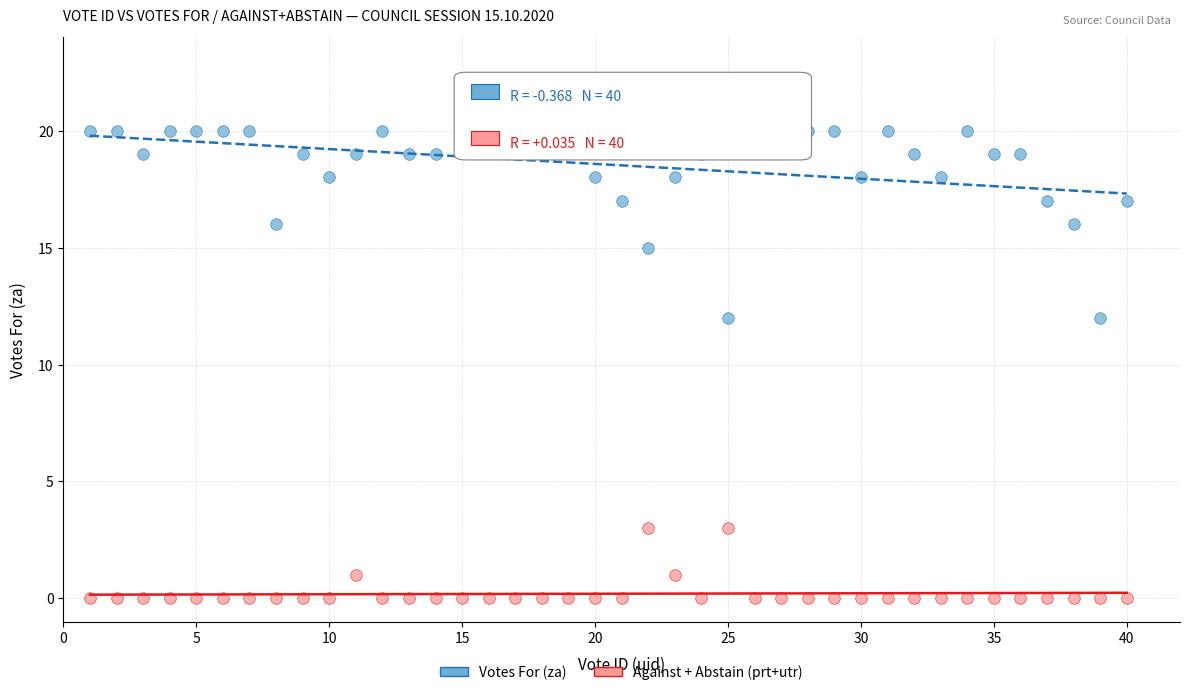

Which series contains the lowest Y value?

Against + Abstain (prt+utr)